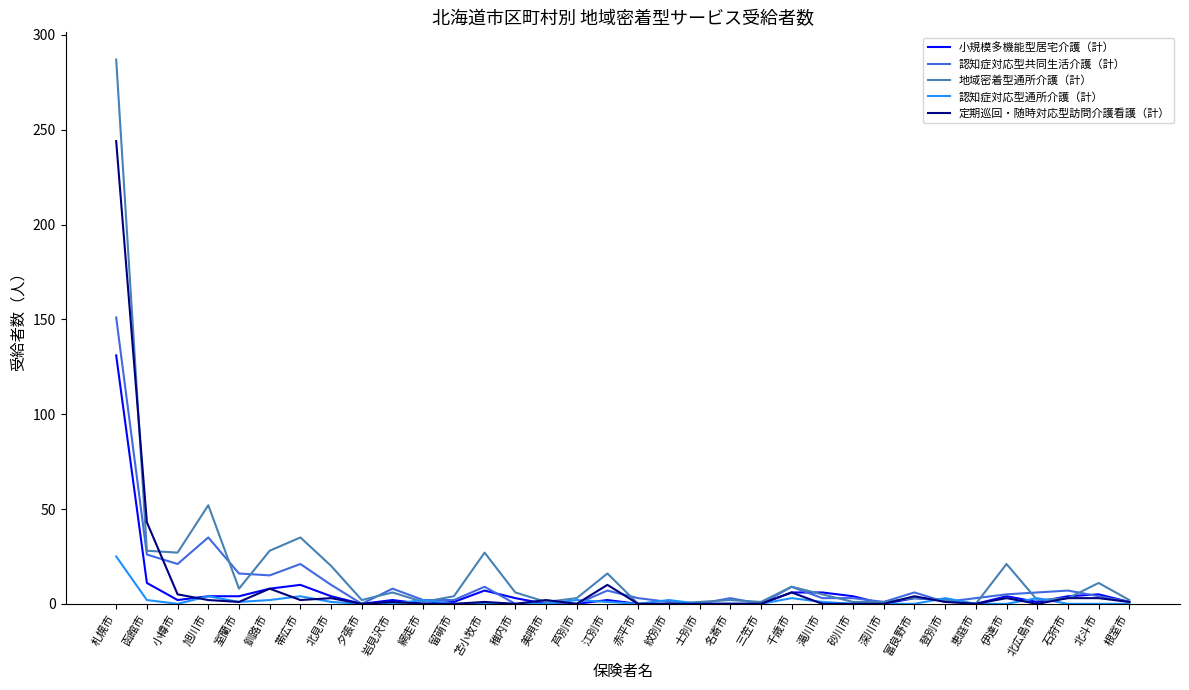

True or false: 定期巡回・随時対応型訪問介護看護（計） has a value of 113 at 紋別市.

False